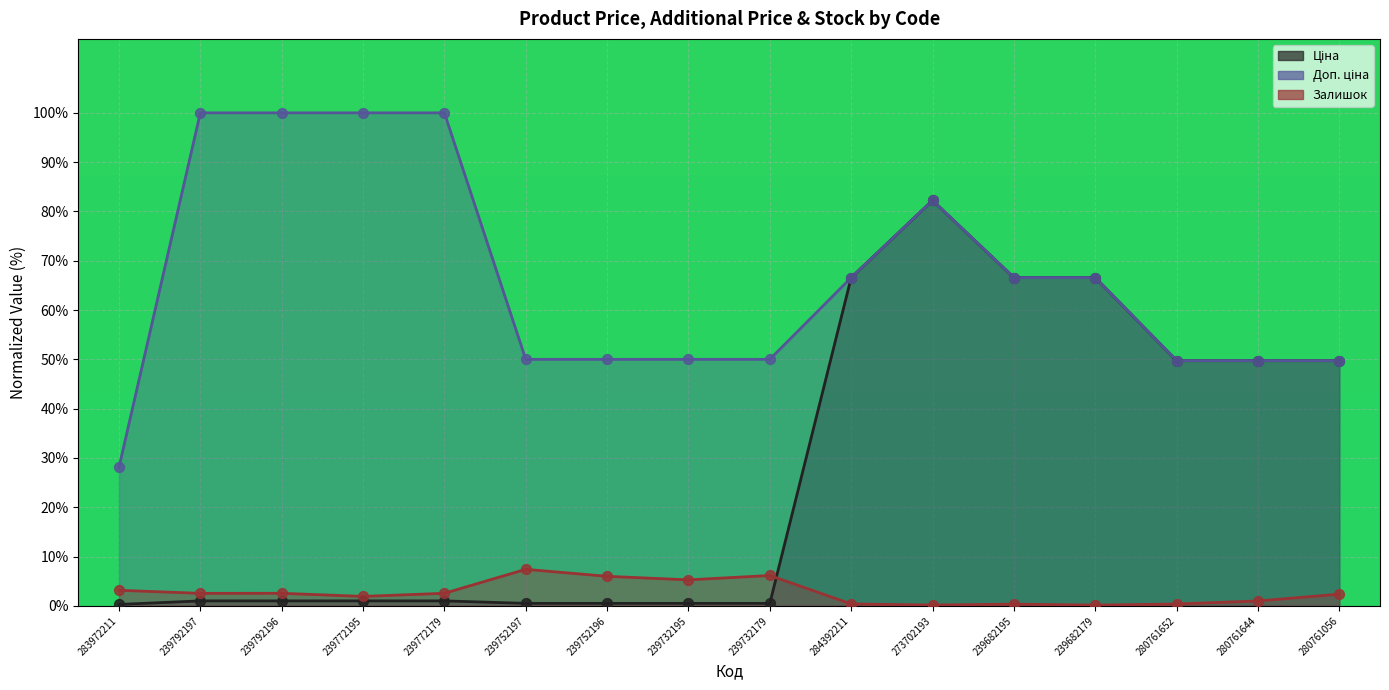

Which series has the largest total across all categories?

Доп. ціна